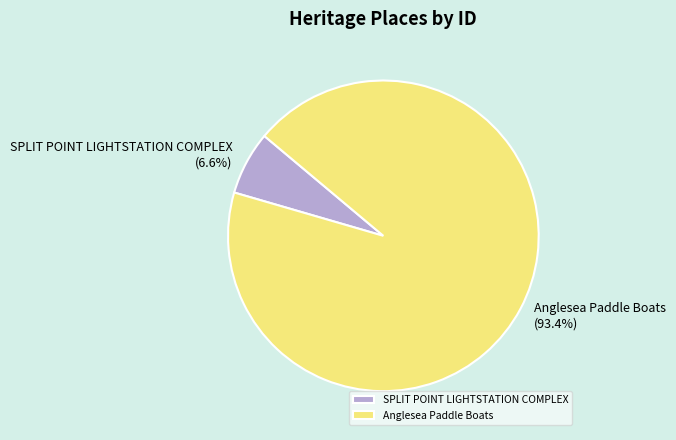

Does Anglesea Paddle Boats account for over 50% of the chart?

Yes